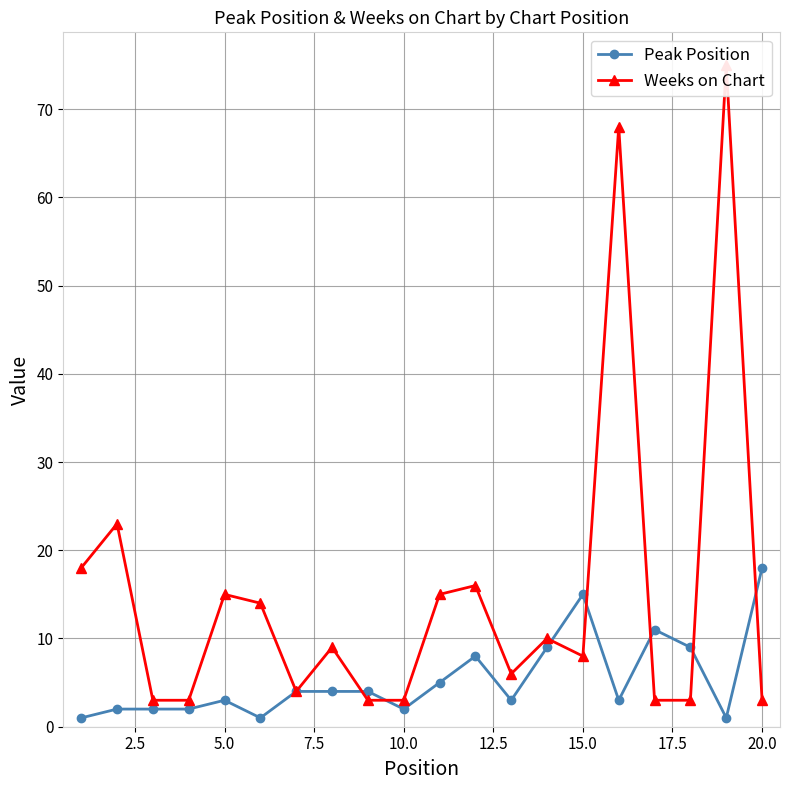

The value of Peak Position at 20.0 is 18. True or false?

True